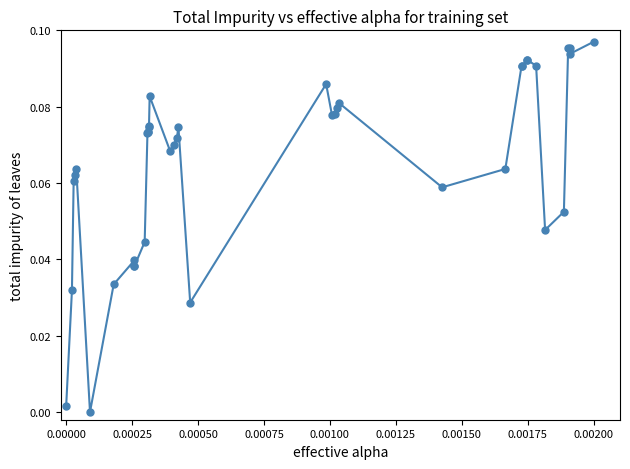

True or false: there are more than 1 points higher than both neighbors.

True